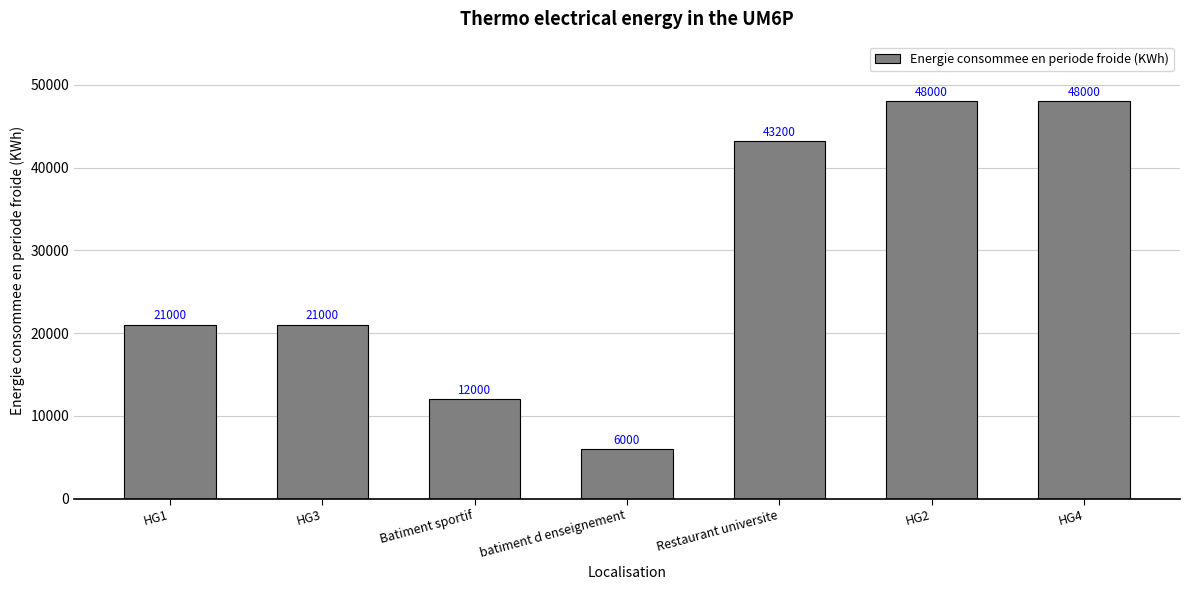

Count the number of categories in the chart.

7